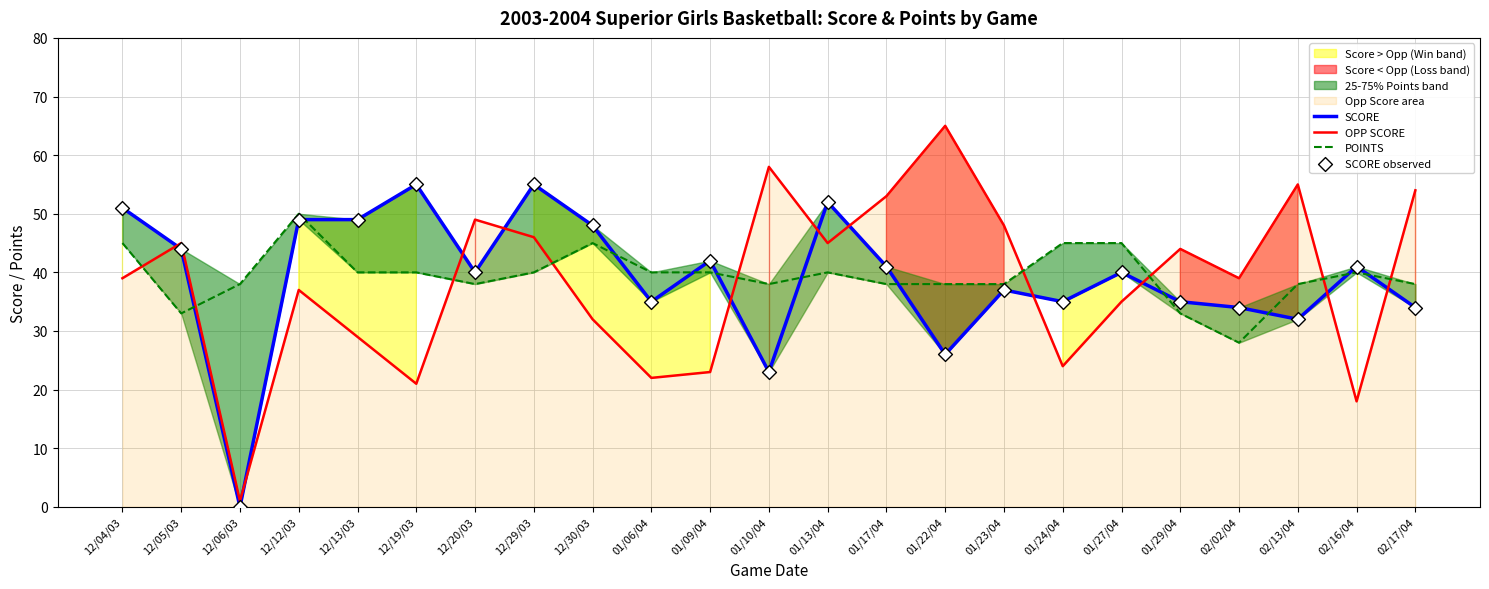

What is the total value across all series at 02/02/04?

135